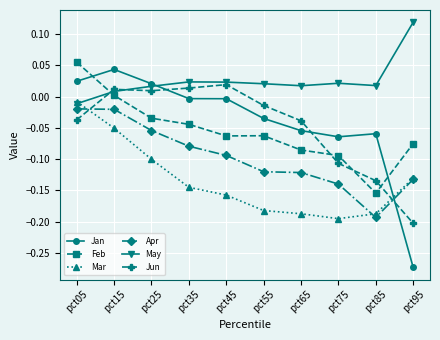

Between pct35 and pct55, which series saw the biggest shift?

Apr